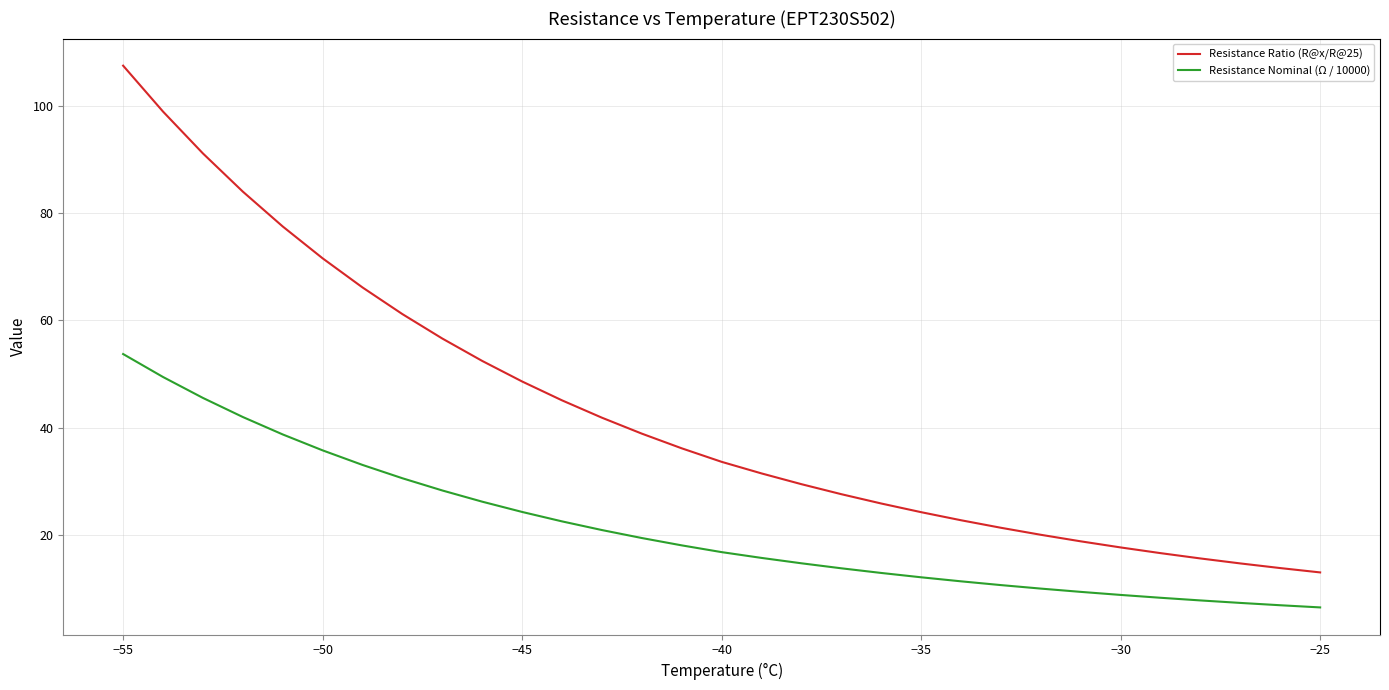

Which series has the widest spread of values?

Resistance Ratio (R@x/R@25)